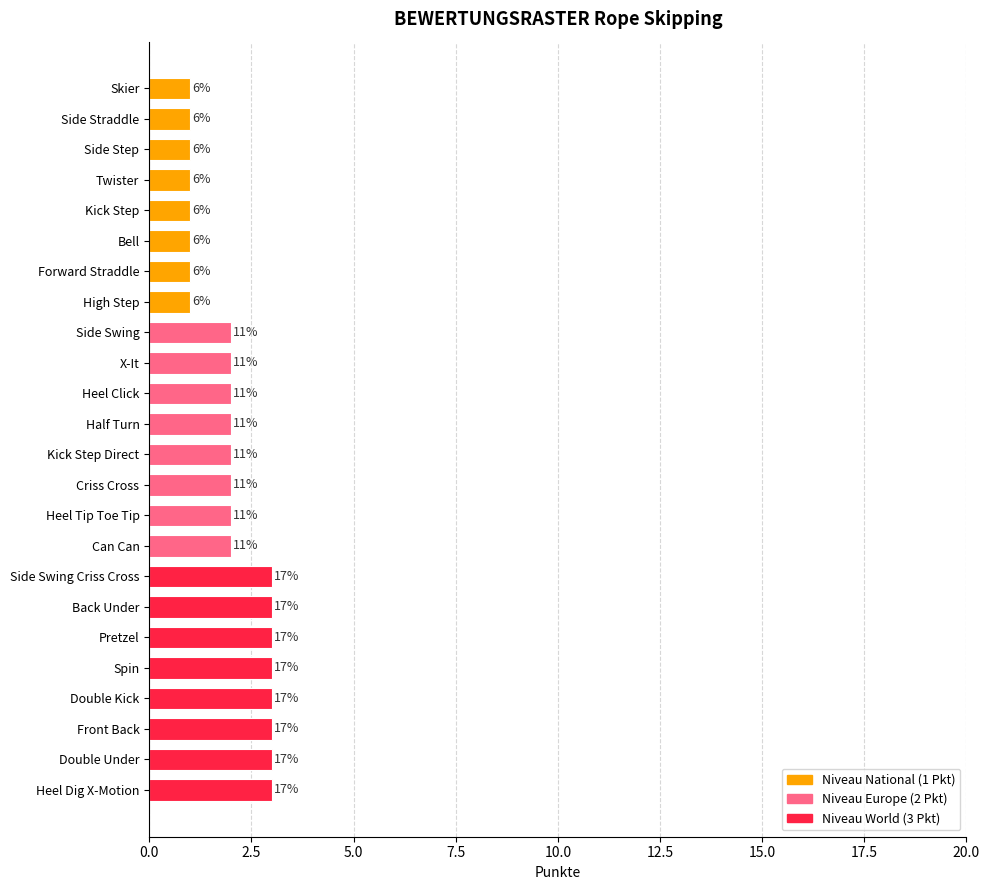

Does the chart contain any negative values?

No